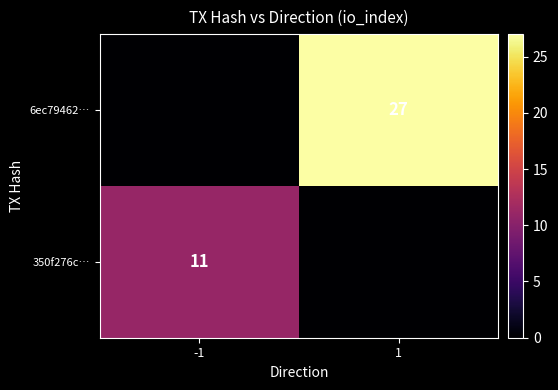

The 350f276c… series shows 11 at -1. True or false?

True